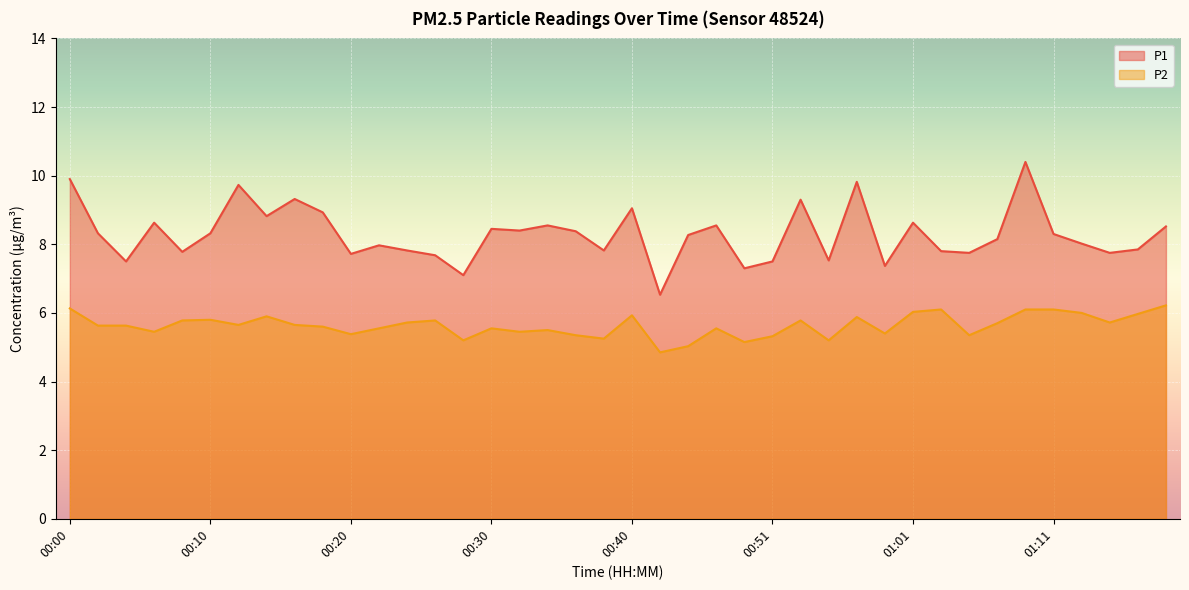

Reading left to right, list all the values displayed in this chart.

P1: 00:00=9.9	00:02=8.3	00:04=7.5	00:06=8.6	00:08=7.8	00:10=8.3	00:12=9.7	00:14=8.8	00:16=9.3	00:18=8.9	00:20=7.7	00:22=8.0	00:24=7.8	00:26=7.7	00:28=7.1	00:30=8.4	00:32=8.4	00:34=8.6	00:36=8.4	00:38=7.8	00:40=9.1	00:43=6.5	00:45=8.3	00:47=8.6	00:49=7.3	00:51=7.5	00:53=9.3	00:55=7.5	00:57=9.8	00:59=7.4	01:01=8.6	01:03=7.8	01:05=7.8	01:07=8.2	01:09=10.4	01:11=8.3	01:13=8.0	01:15=7.8	01:17=7.8	01:19=8.5
P2: 00:00=6.1	00:02=5.6	00:04=5.6	00:06=5.5	00:08=5.8	00:10=5.8	00:12=5.7	00:14=5.9	00:16=5.7	00:18=5.6	00:20=5.4	00:22=5.5	00:24=5.7	00:26=5.8	00:28=5.2	00:30=5.5	00:32=5.5	00:34=5.5	00:36=5.3	00:38=5.2	00:40=5.9	00:43=4.8	00:45=5.0	00:47=5.5	00:49=5.2	00:51=5.3	00:53=5.8	00:55=5.2	00:57=5.9	00:59=5.4	01:01=6.0	01:03=6.1	01:05=5.3	01:07=5.7	01:09=6.1	01:11=6.1	01:13=6.0	01:15=5.7	01:17=6.0	01:19=6.2